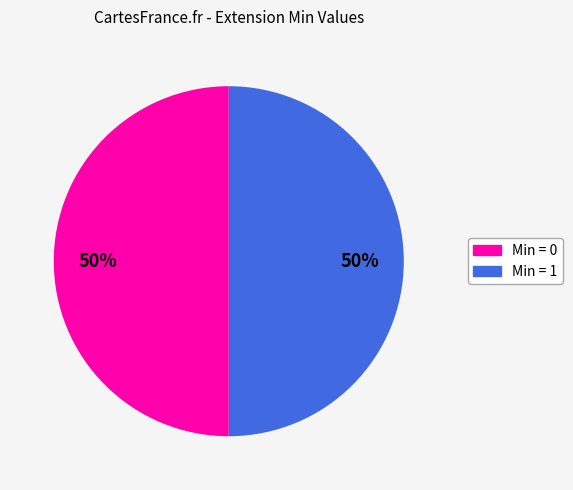

To the nearest percent, what is the average slice percentage?

50%